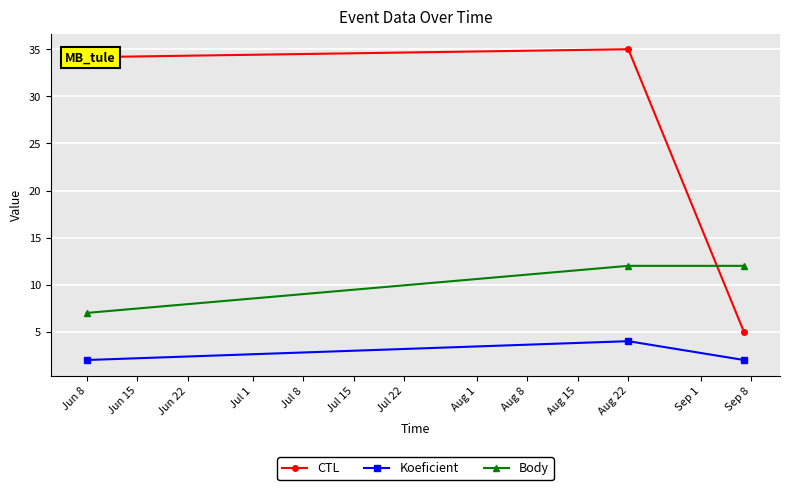

At how many categories does at least one series exceed 28?

2